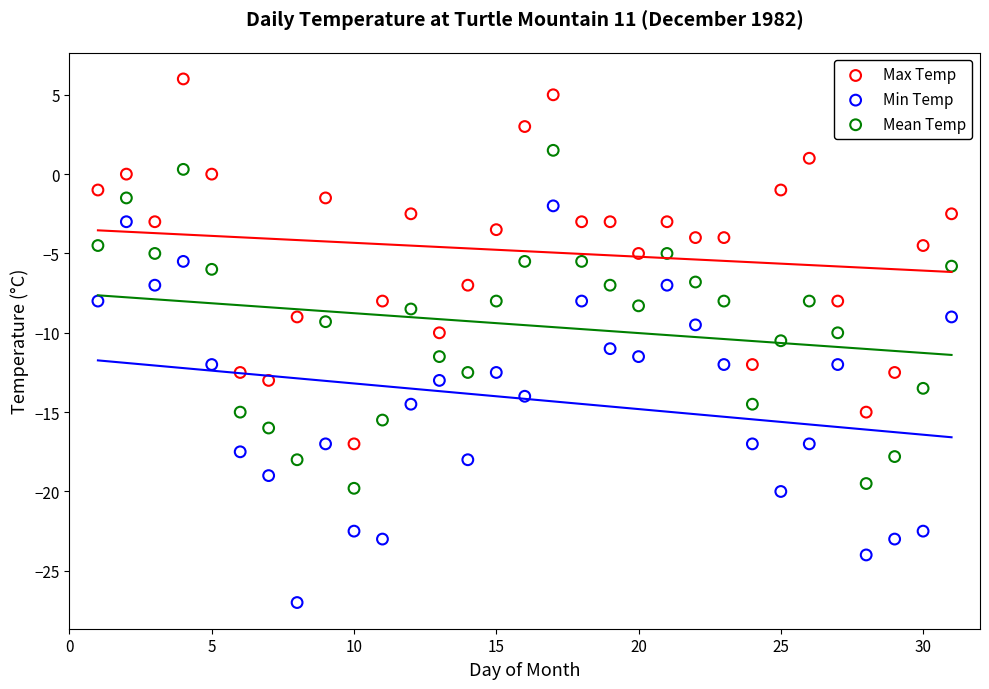

Across all data points, what is the range of X values (max minus min)?

30.0